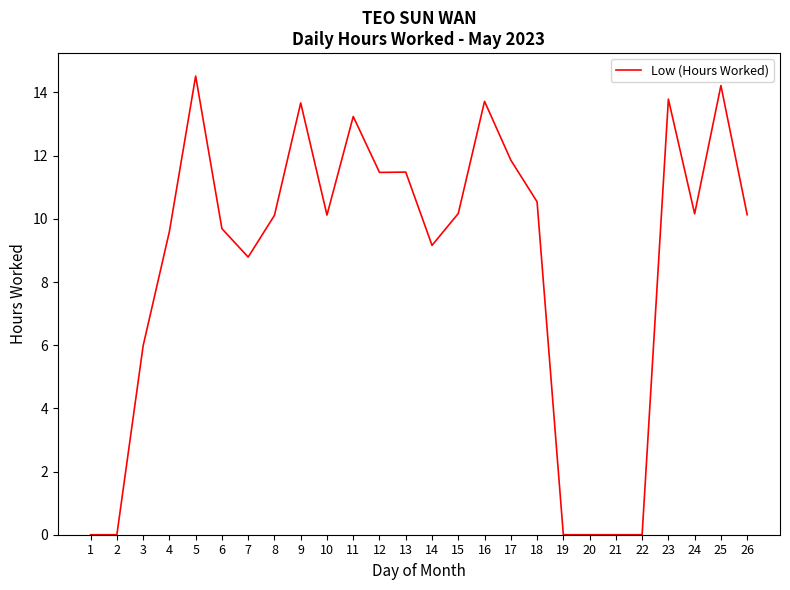

What value does the data have at 7?

8.8